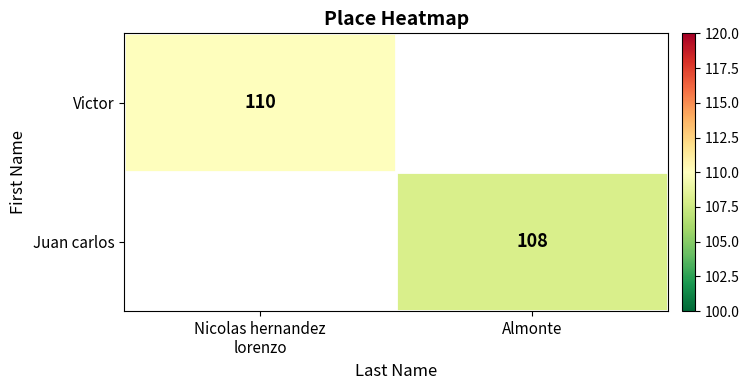

The value of Juan carlos at Almonte is 181. True or false?

False